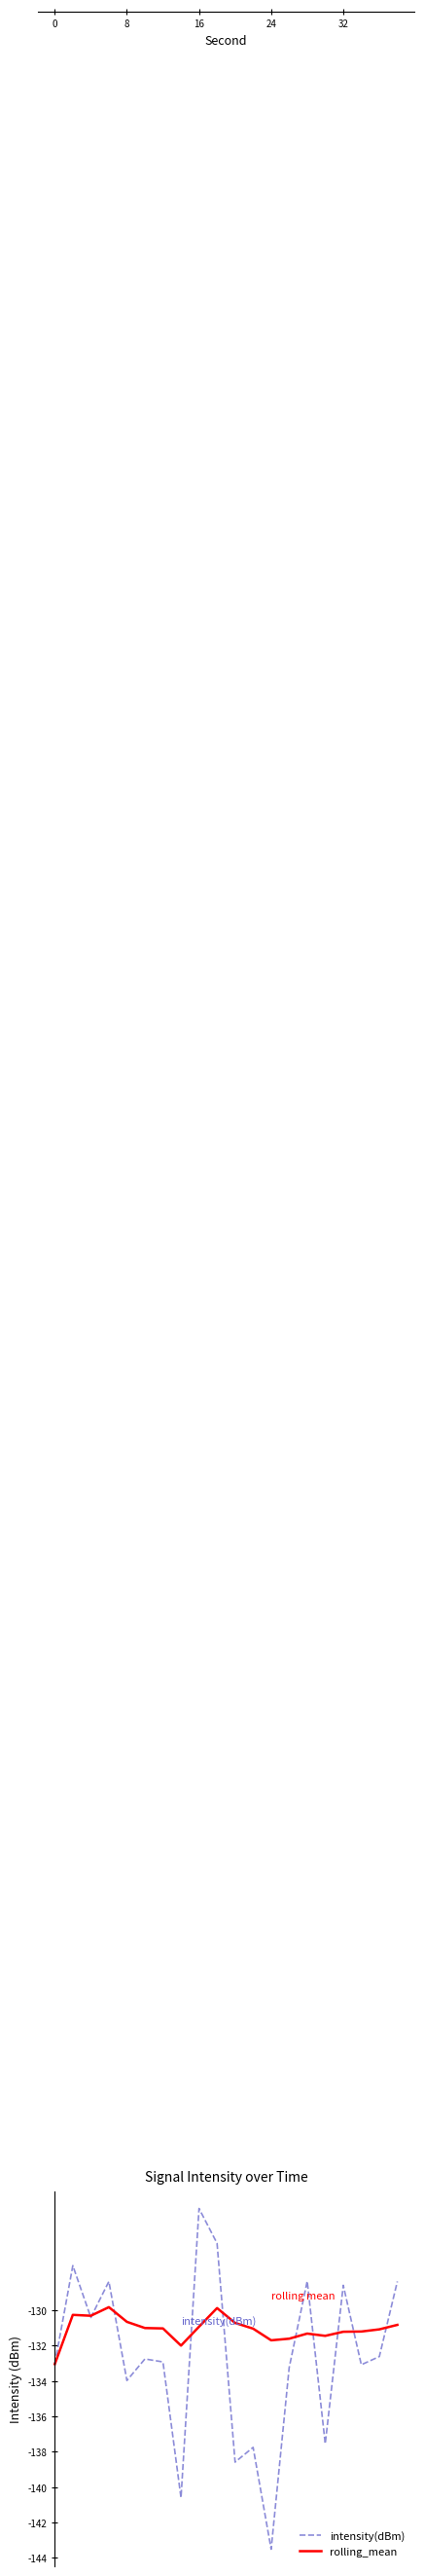

List the series in order of their overall mean, lowest first.

intensity(dBm), rolling_mean